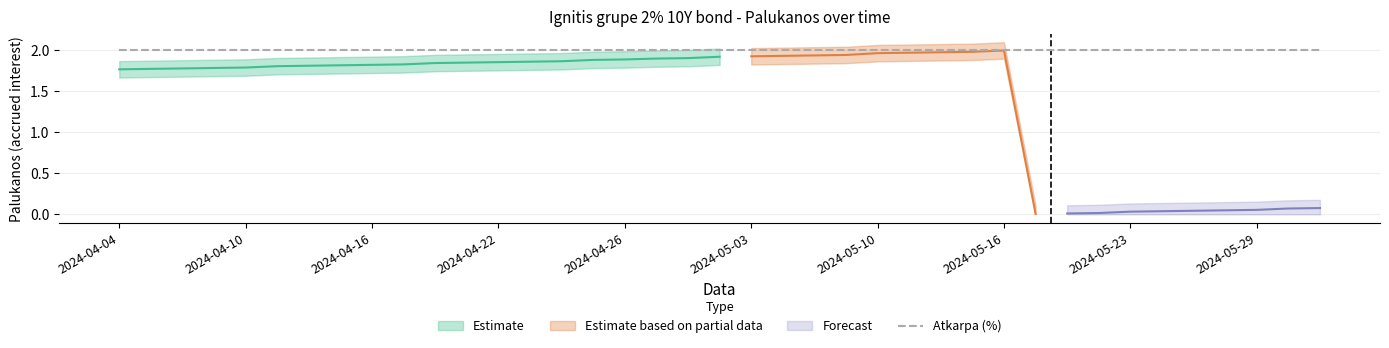

True or false: Atkarpa and Palukanos cross at least once.

False